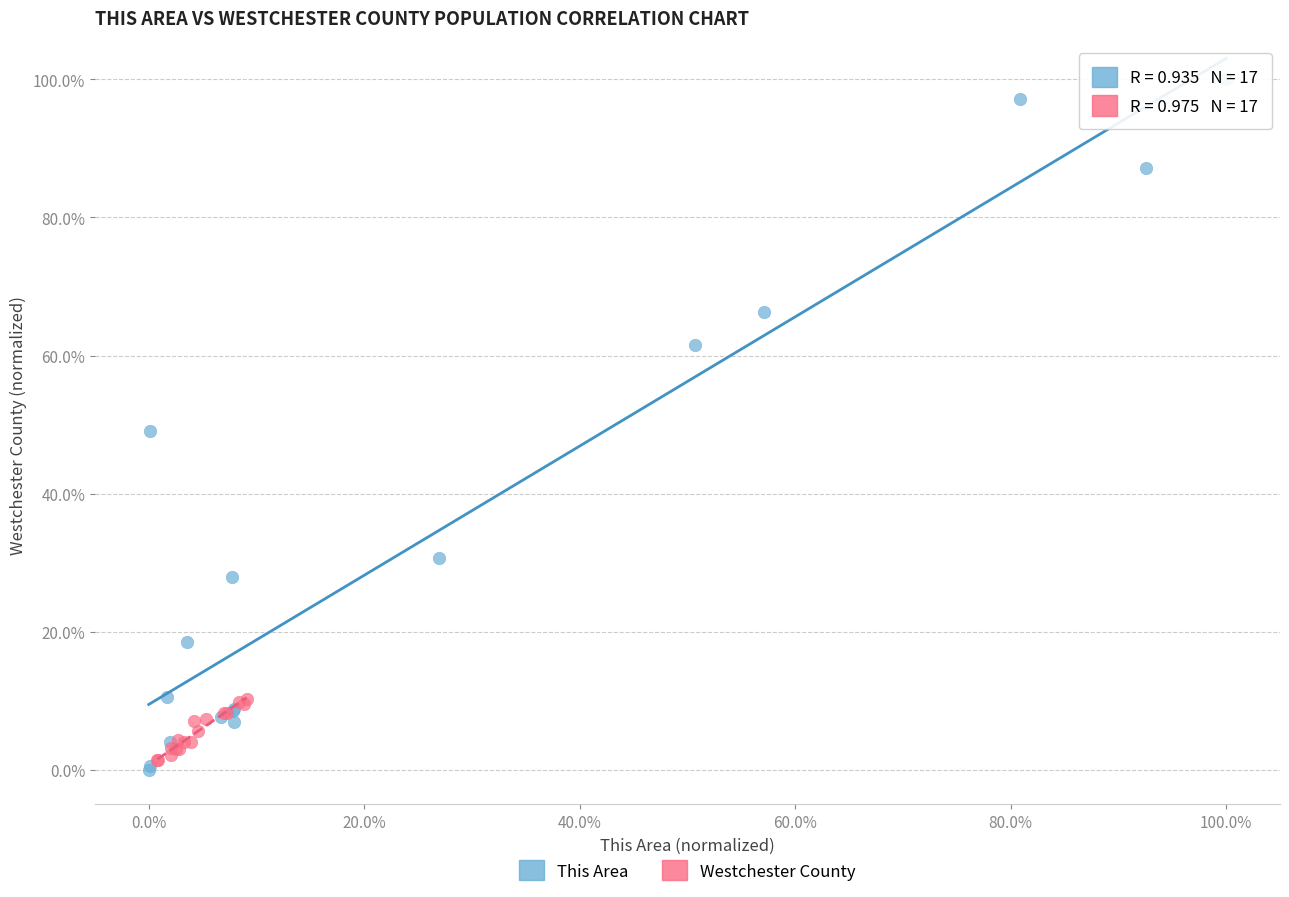

Which series reaches the minimum Y coordinate?

This Area